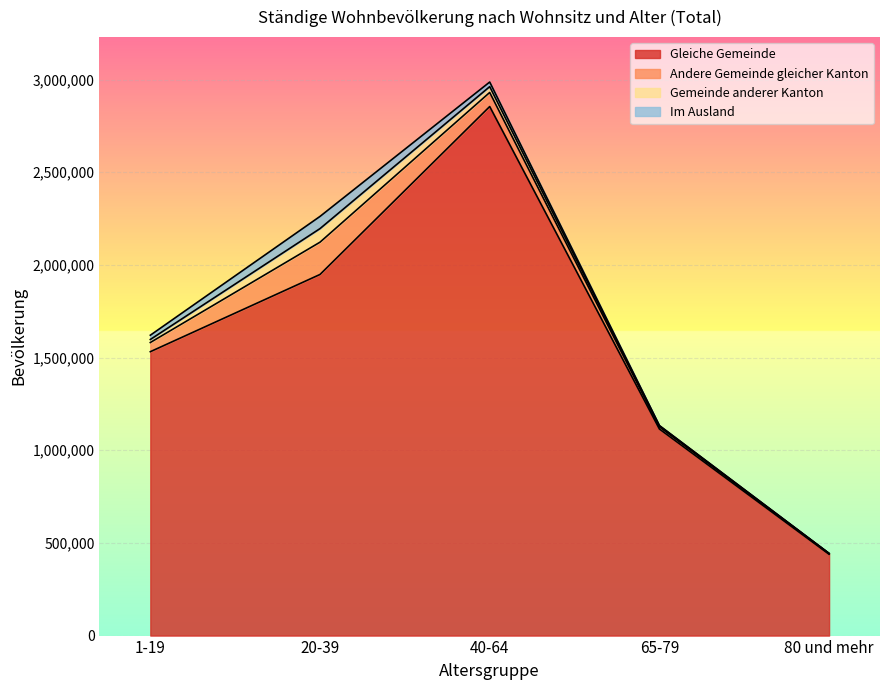

Reading left to right, extract all data points from this chart.

Total: 1623290	2267929	2989839	1133649	443652
Gleiche Gemeinde: 1531686	1948377	2854382	1114543	438455
Andere Gemeinde gleicher Kanton: 49574	174202	75975	11376	3610
Gemeinde anderer Kanton: 16357	73257	31348	5558	1118
Im Ausland: 23018	65791	24934	1939	444